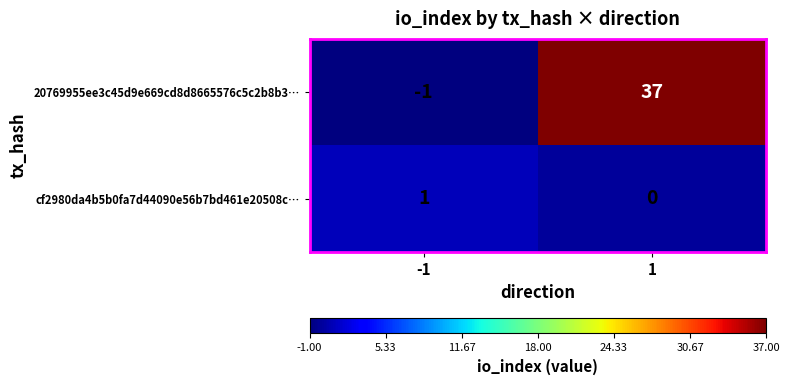

Reading left to right, extract all data points from this chart.

20769955ee3c45d9e669cd8d8665576c5c2b8b3…: -1	37
cf2980da4b5b0fa7d44090e56b7bd461e20508c…: 1	0